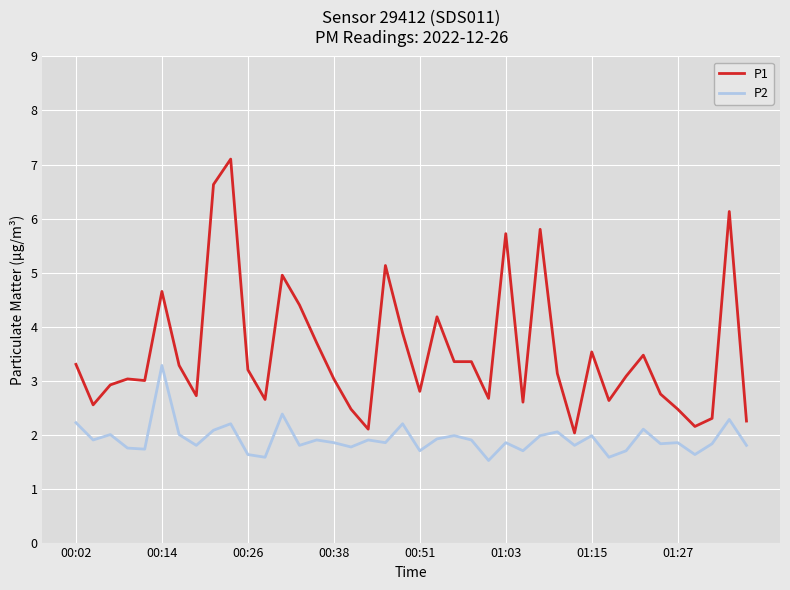

How many lines are shown in the chart?

2